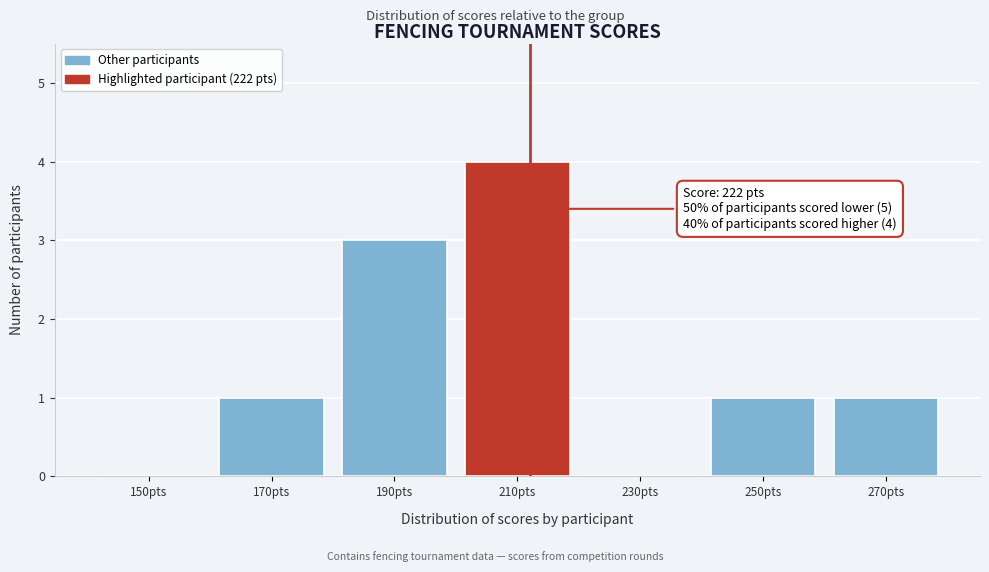

Reading left to right, list all the values displayed in this chart.

150pts=0	170pts=1	190pts=3	210pts=4	230pts=0	250pts=1	270pts=1